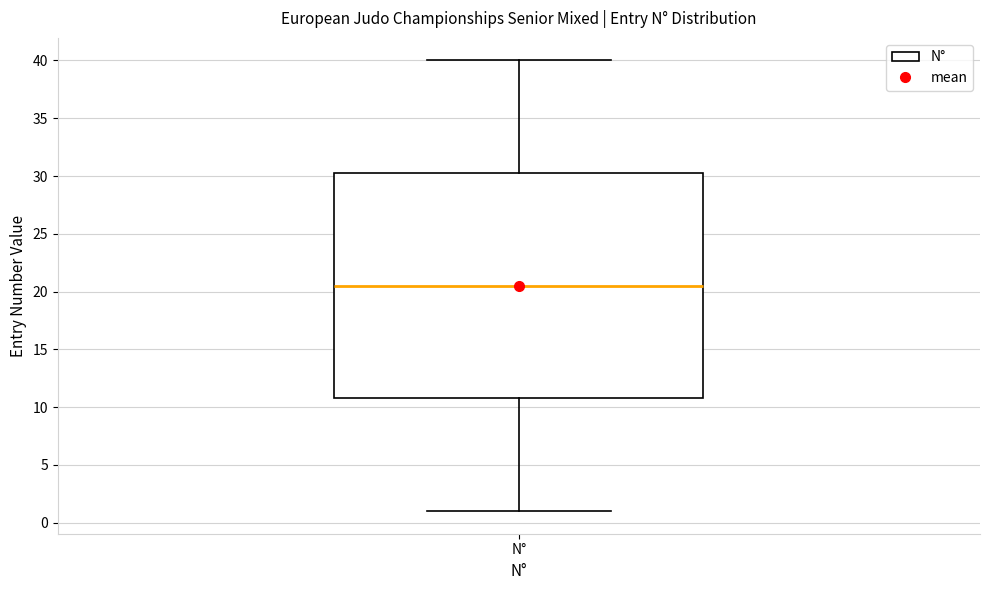

Transcribe this box plot: give where the median line is, the range the box spans, and where the two whiskers end, as read against the y-axis. The values are not printed on the chart, so give them approximately, as read against the axis.

median 20.5, box 11.0 to 30.5, whiskers 1.0 to 40.0